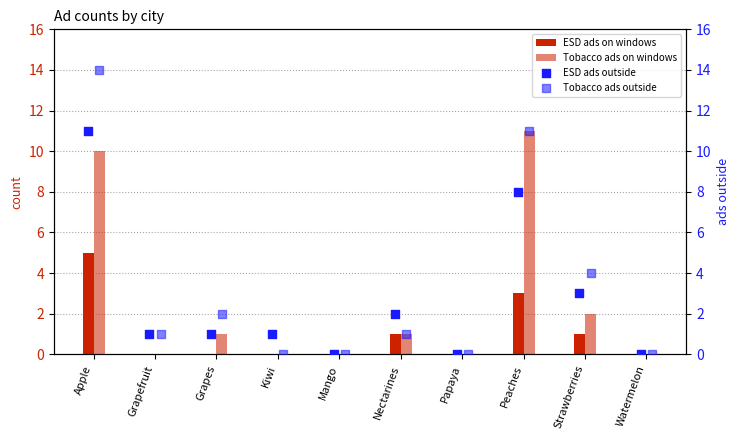

Which series has the largest Y range (max minus min)?

Tobacco ads outside